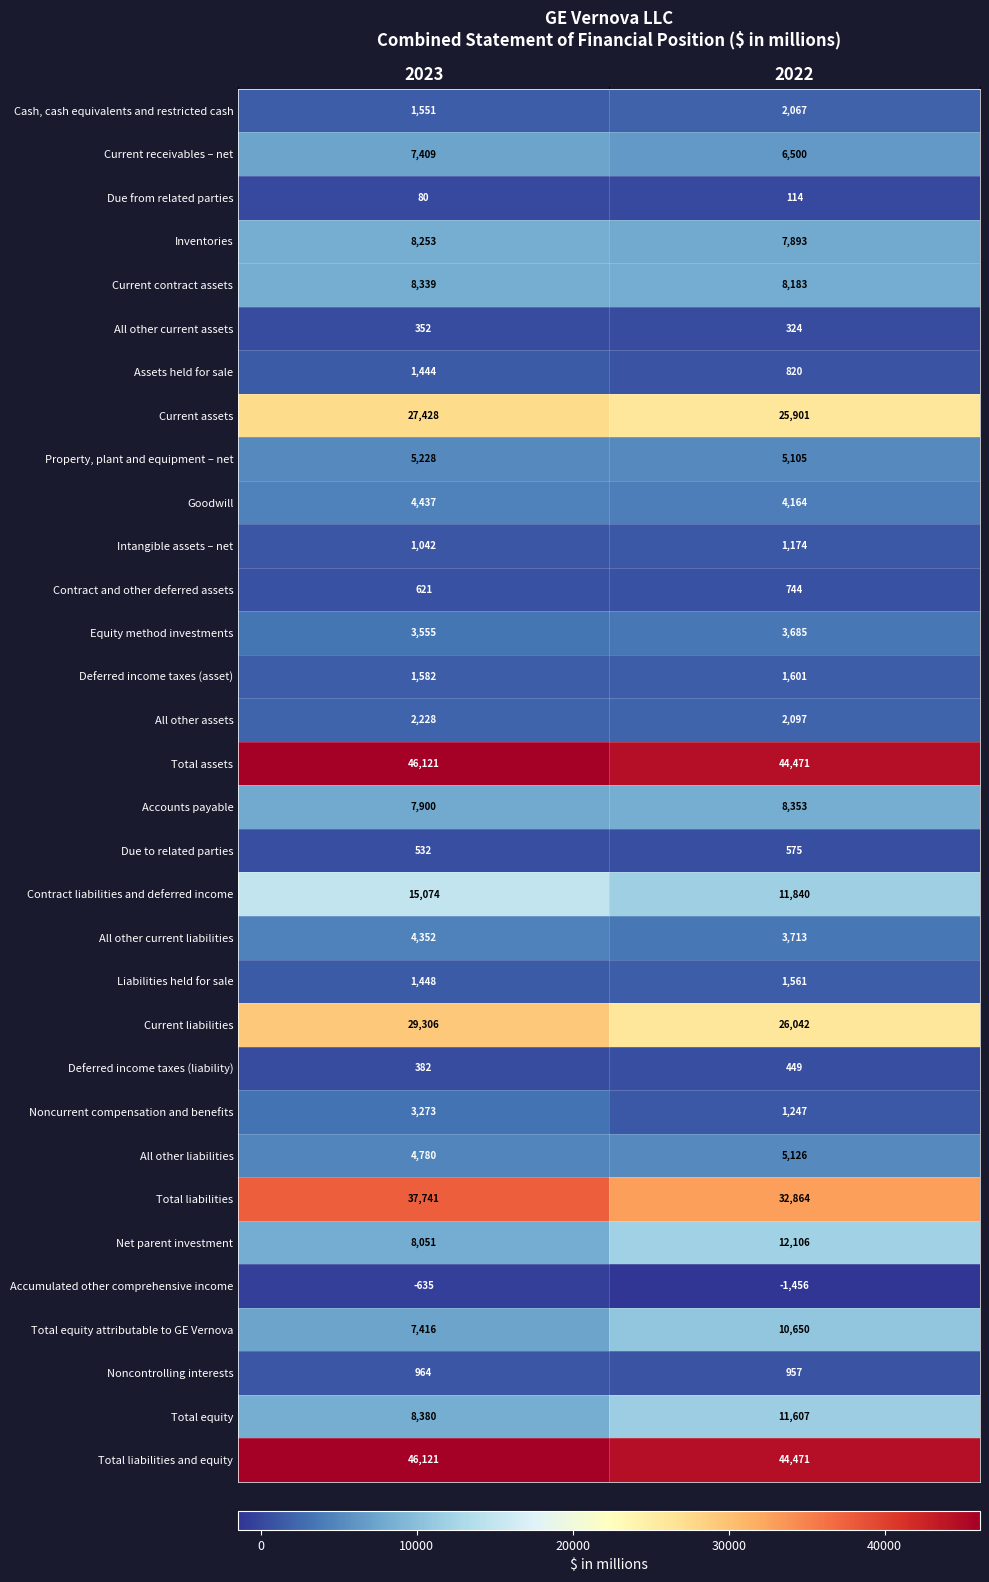

At which label is Accounts payable closest to 8126?

2023